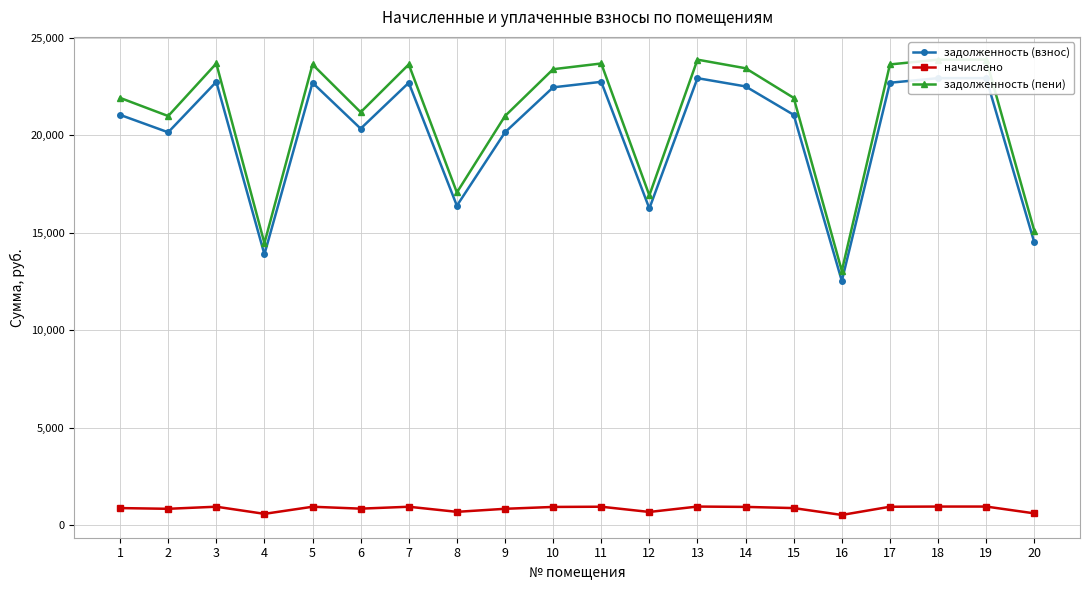

Where is the first local maximum for задолженность (взнос)?

3